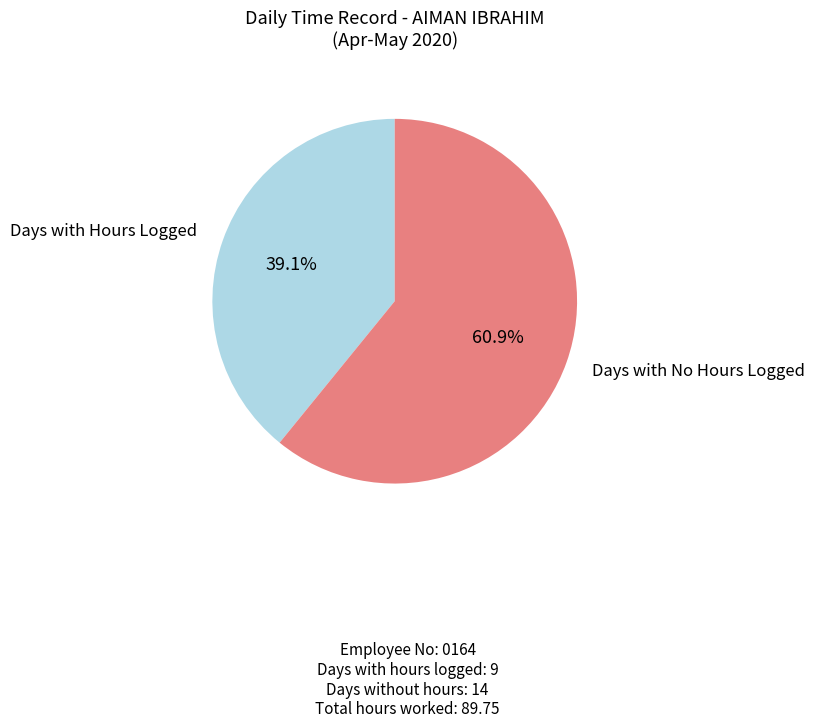

Does any single category account for the majority?

Yes